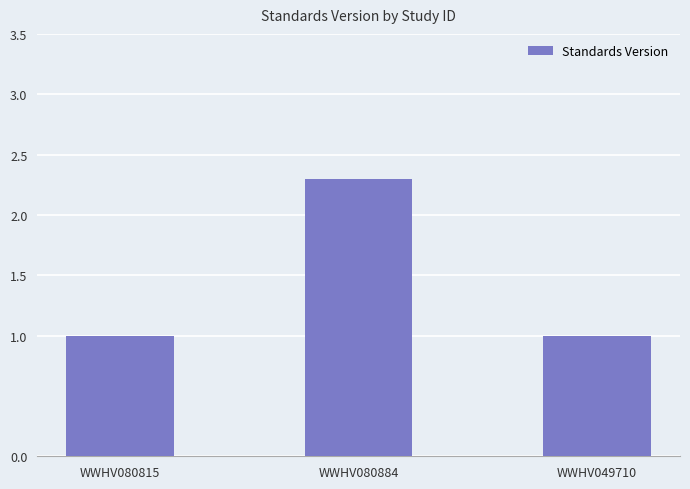

Reading left to right, transcribe all the data shown in this chart.

1.0	2.3	1.0